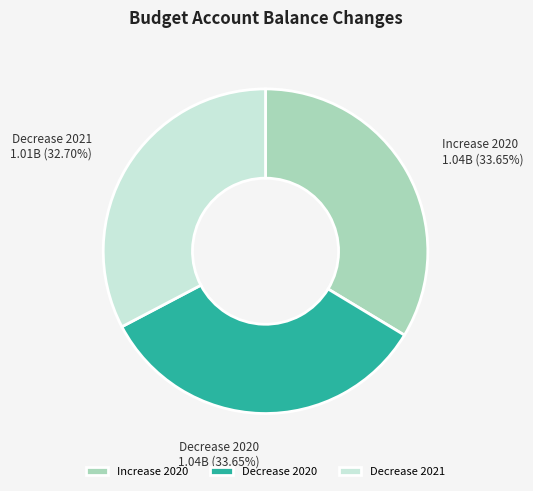

Which has a higher value, Decrease 2021 or Increase 2020?

Increase 2020